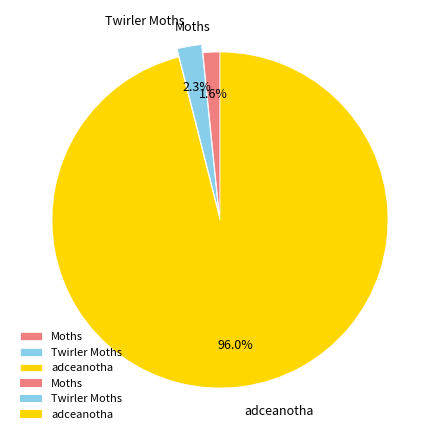

How many slices are in this pie chart?

3